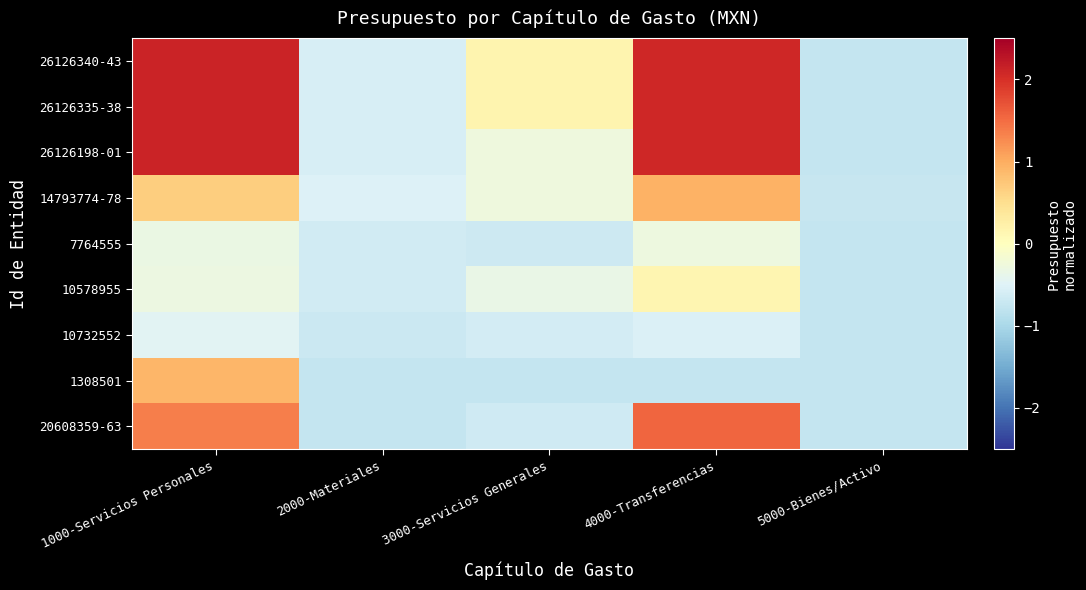

How many negative values does the 10578955 series have?

4